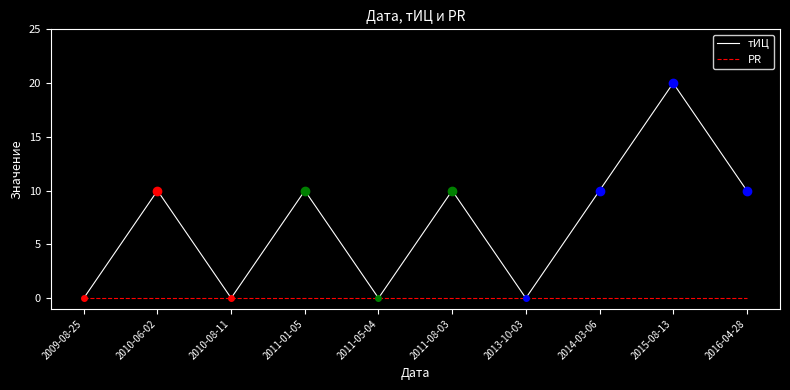

In тИЦ, how many points are higher than both neighbors (excluding endpoints)?

4